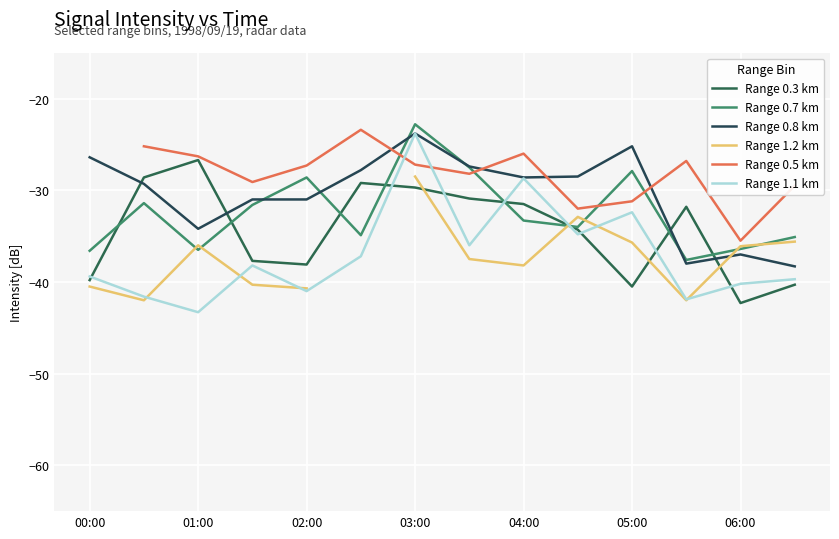

At which label does Range 0.7 km reach its peak?

03:00